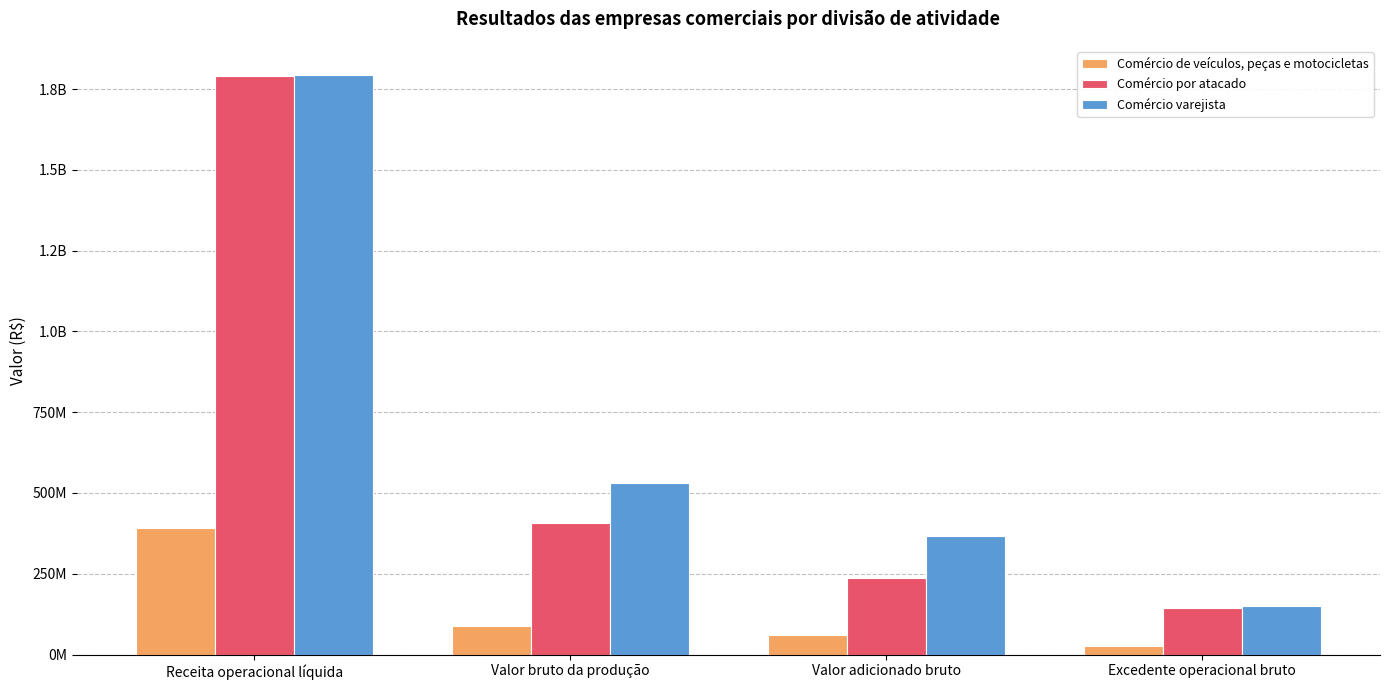

Rank the categories by Comércio por atacado value from lowest to highest.

Excedente operacional bruto, Valor adicionado bruto, Valor bruto da produção, Receita operacional líquida